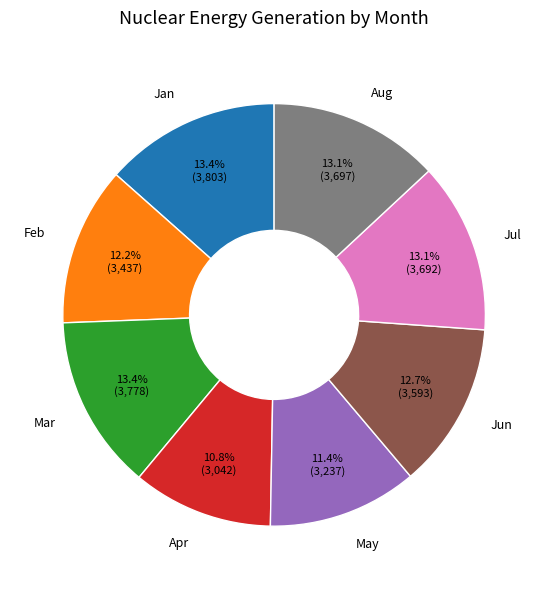

Is there a majority slice in this chart?

No